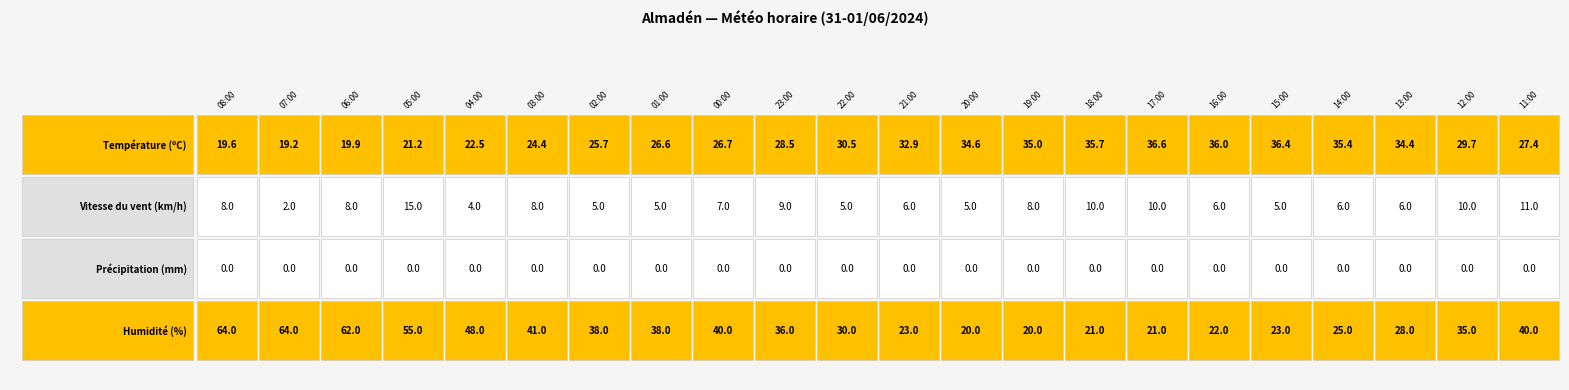

Reading left to right, list all the values displayed in this chart.

08:00: 19.6	8.0	0.0	64.0
07:00: 19.2	2.0	0.0	64.0
06:00: 19.9	8.0	0.0	62.0
05:00: 21.2	15.0	0.0	55.0
04:00: 22.5	4.0	0.0	48.0
03:00: 24.4	8.0	0.0	41.0
02:00: 25.7	5.0	0.0	38.0
01:00: 26.6	5.0	0.0	38.0
00:00: 26.7	7.0	0.0	40.0
23:00: 28.5	9.0	0.0	36.0
22:00: 30.5	5.0	0.0	30.0
21:00: 32.9	6.0	0.0	23.0
20:00: 34.6	5.0	0.0	20.0
19:00: 35.0	8.0	0.0	20.0
18:00: 35.7	10.0	0.0	21.0
17:00: 36.6	10.0	0.0	21.0
16:00: 36.0	6.0	0.0	22.0
15:00: 36.4	5.0	0.0	23.0
14:00: 35.4	6.0	0.0	25.0
13:00: 34.4	6.0	0.0	28.0
12:00: 29.7	10.0	0.0	35.0
11:00: 27.4	11.0	0.0	40.0